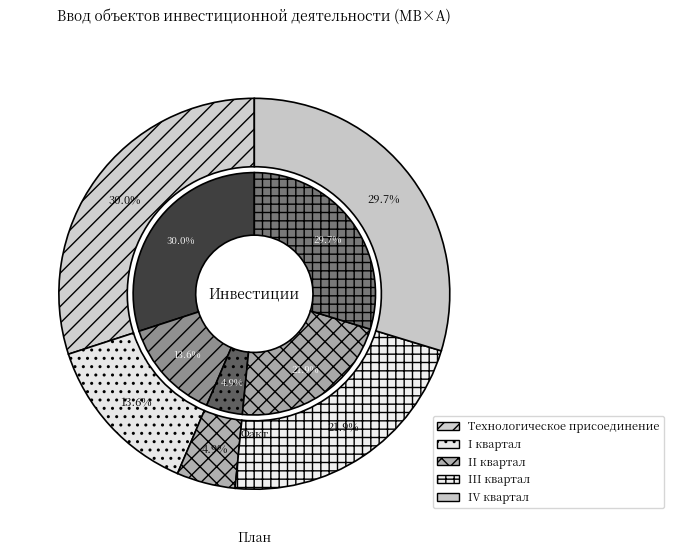

Does any single category account for the majority?

No